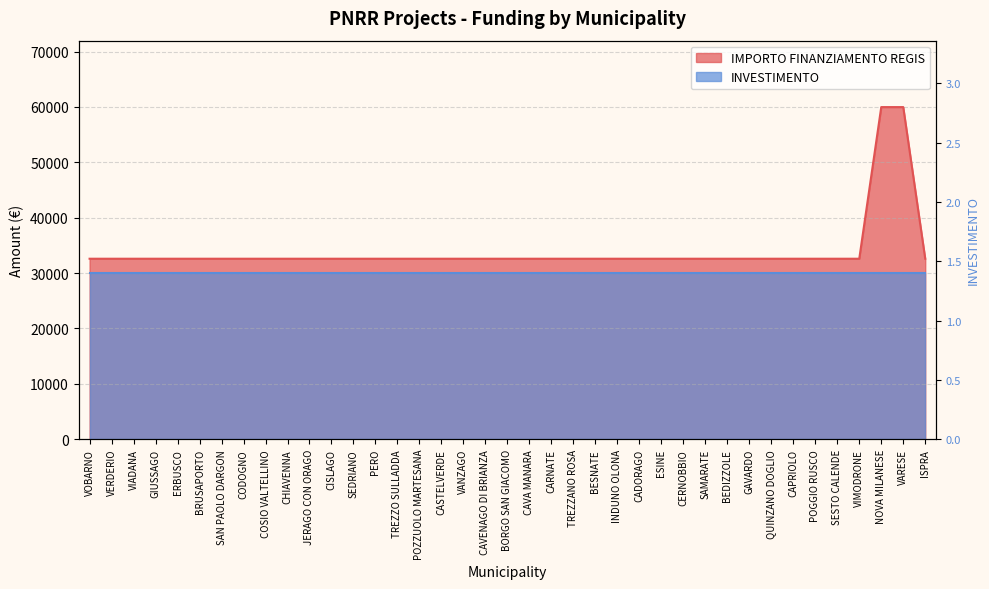

Where is the data nearest to the value 46277?

VOBARNO